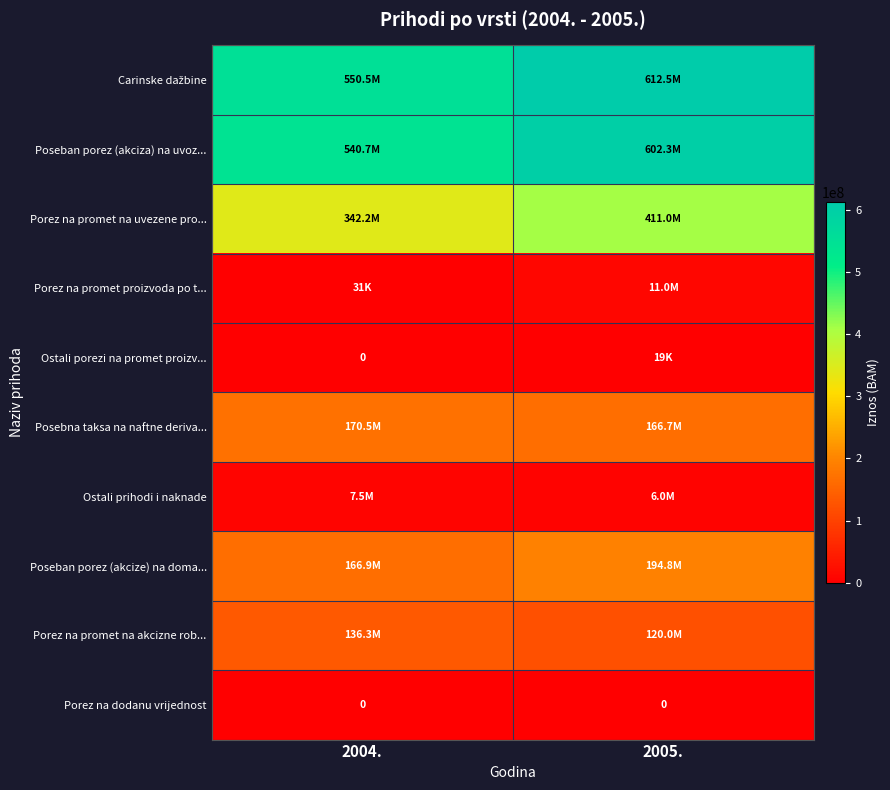

At which label is Porez na promet na uvezene pro... closest to 376632318?

2004.